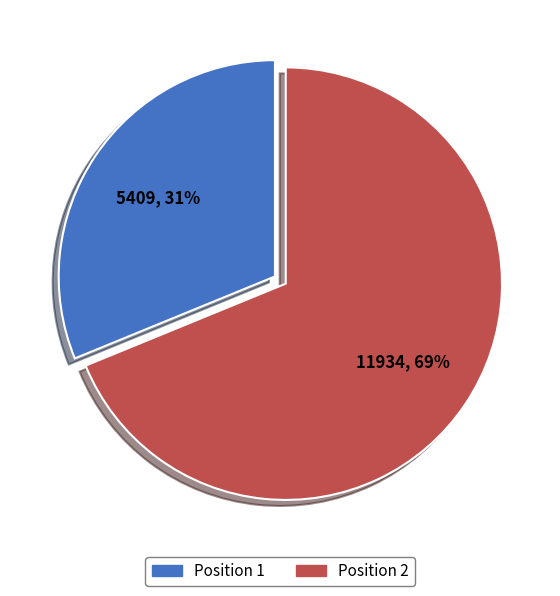

To the nearest percent, what is the difference between the largest and smallest slice percentages?

38%